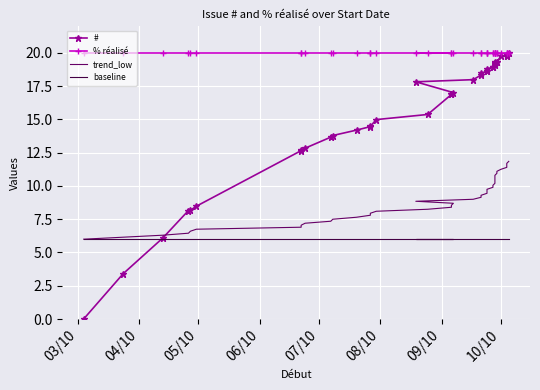

True or false: trend_low and % réalisé cross at least once.

False